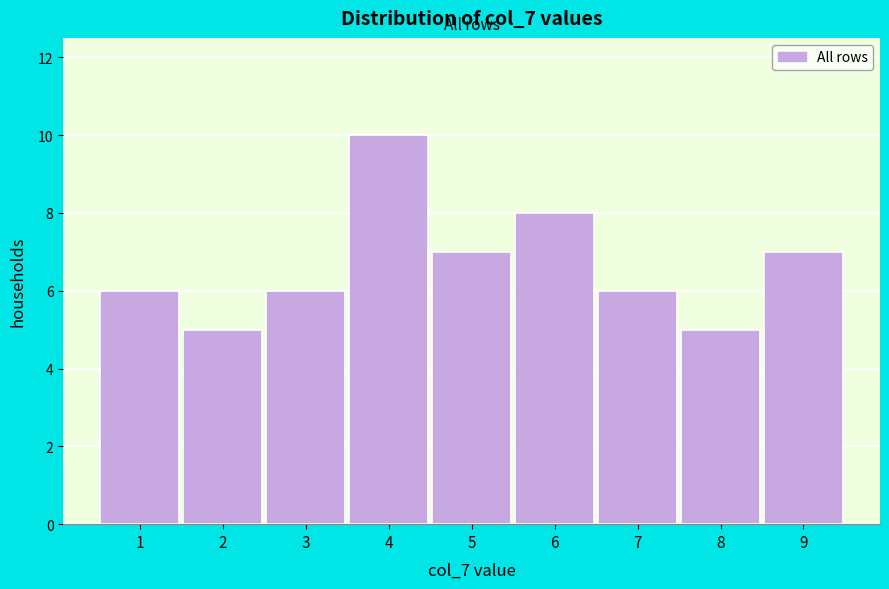

Reading left to right, list every bar in this chart as the range it spans on the x-axis followed by its height. The values are not printed on the chart, so give them approximately, as read against the axis.

0.5 to 1.5: 6
1.5 to 2.5: 5
2.5 to 3.5: 6
3.5 to 4.5: 10
4.5 to 5.5: 7
5.5 to 6.5: 8
6.5 to 7.5: 6
7.5 to 8.5: 5
8.5 to 9.5: 7